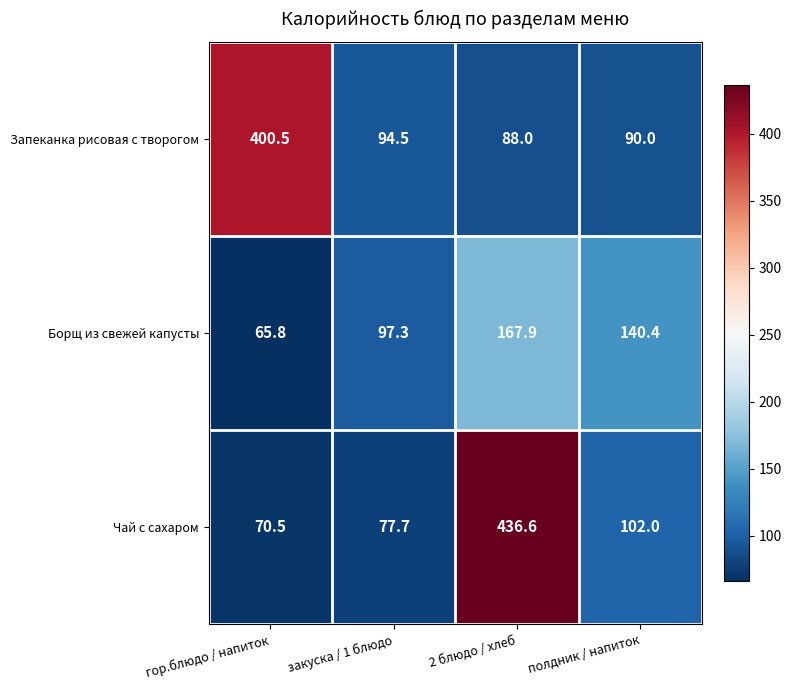

Which series has the widest spread of values?

Чай с сахаром